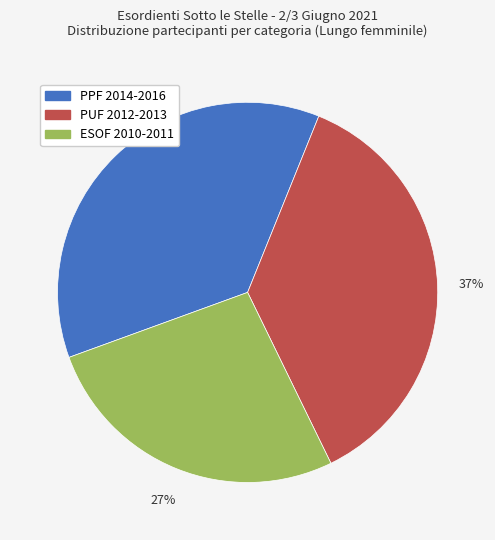

Which slice is the smallest?

ESOF 2010-2011